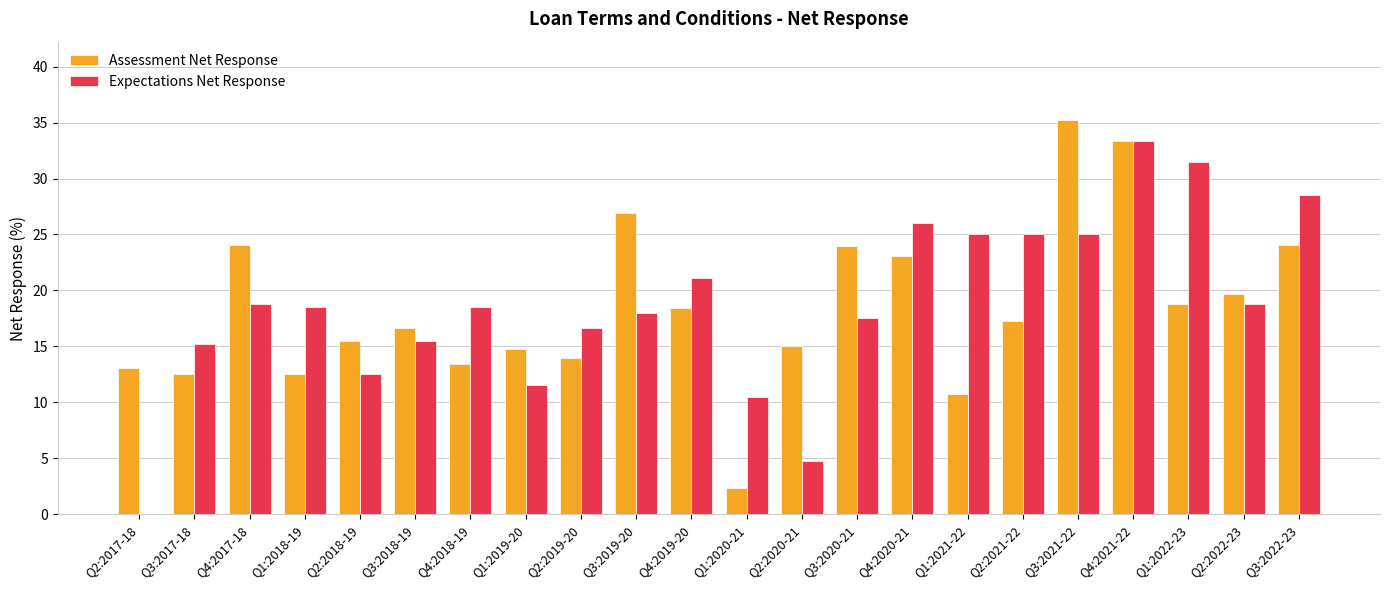

How many series are shown in this chart?

2